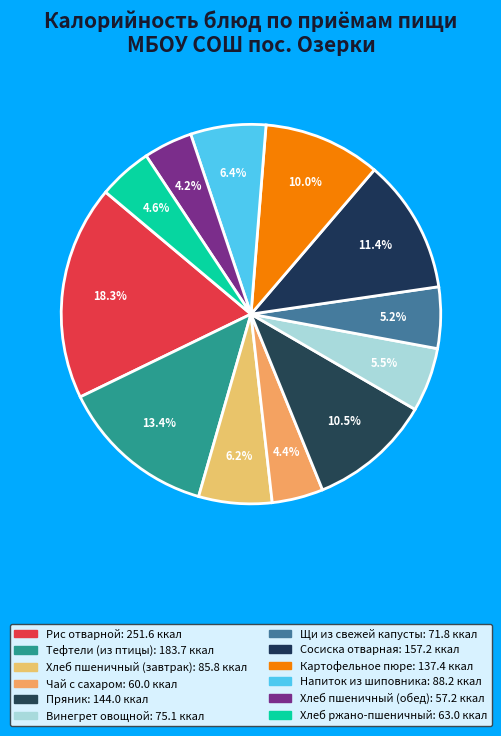

How many segments does this pie chart have?

12